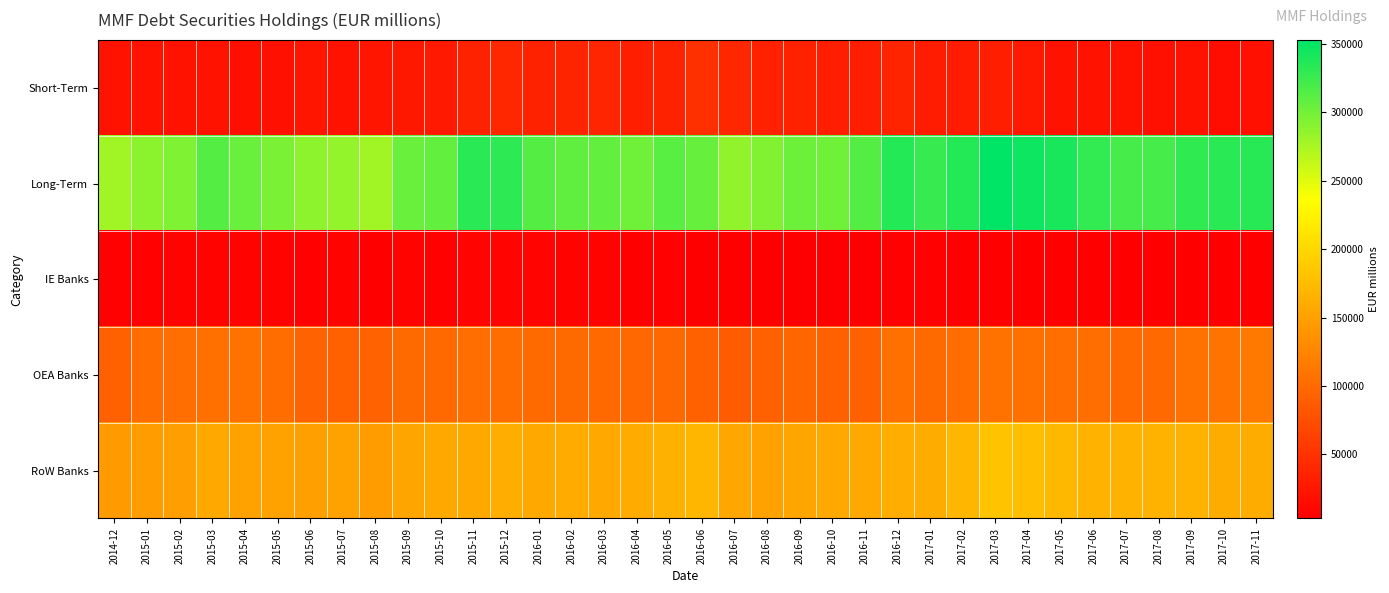

List the series in order of their peak value, lowest first.

IE Banks, Short-Term, OEA Banks, RoW Banks, Long-Term